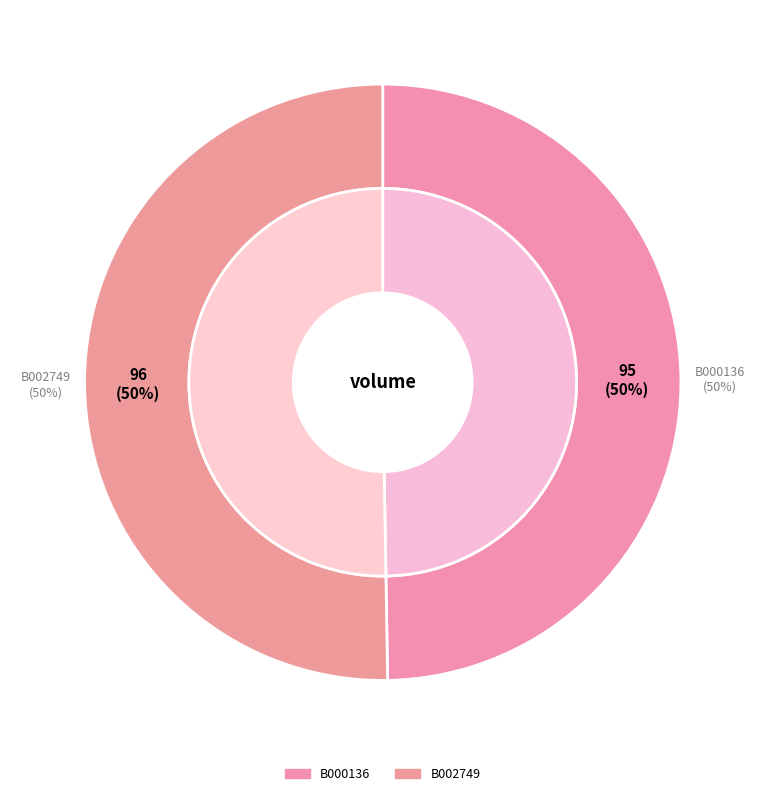

Does B002749 account for over 50% of the chart?

Yes